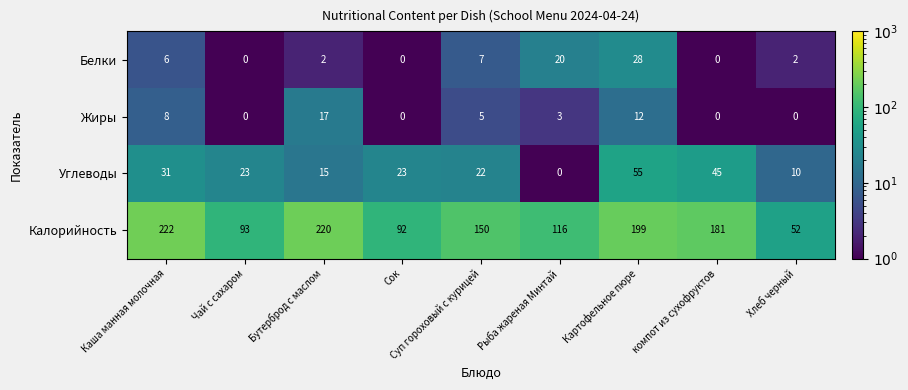

At Бутерброд с маслом, list the series in order from smallest to largest.

Белки, Углеводы, Жиры, Калорийность